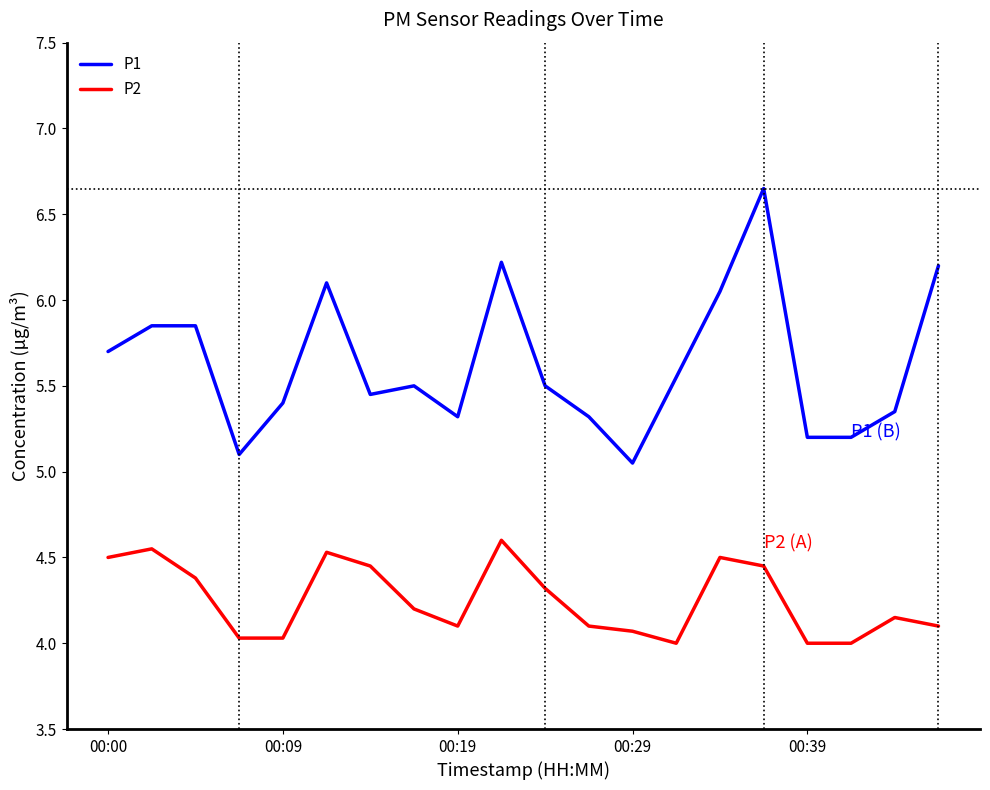

List the series in order of their peak value, highest first.

P1, P2